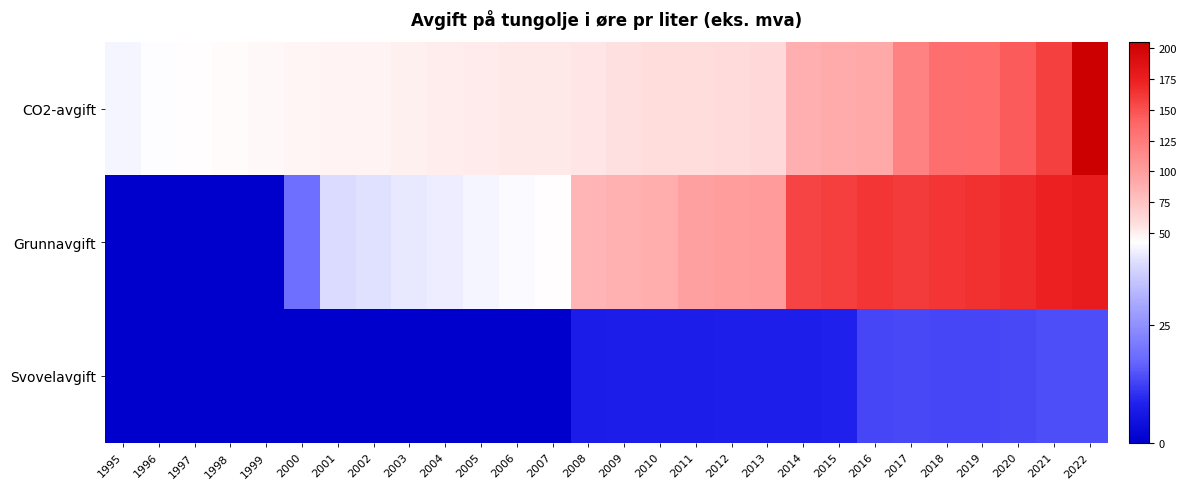

Count the number of data series in this chart.

3